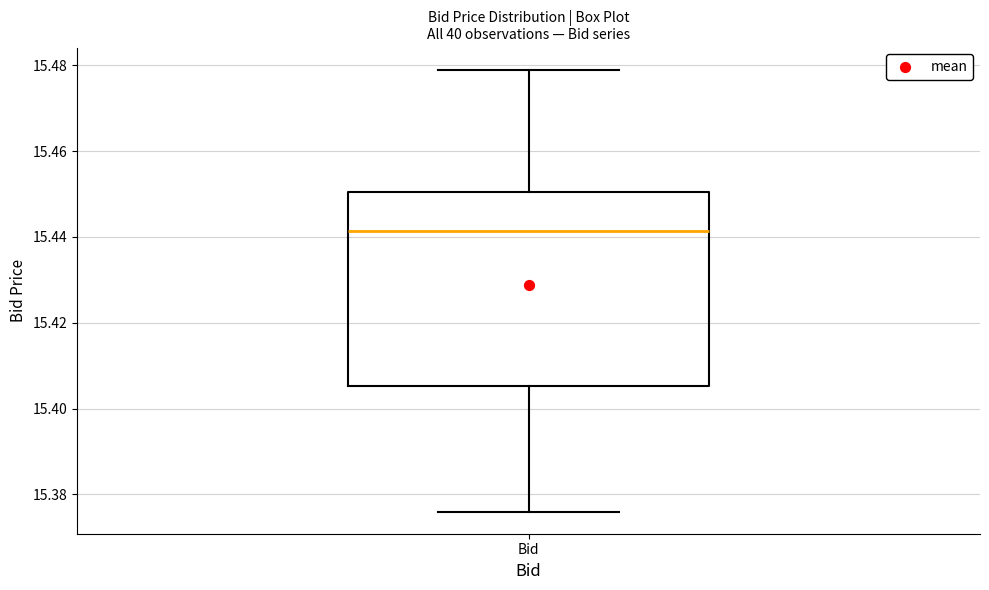

Where does the upper whisker of the box for Bid end on the y-axis? The values are not printed on the chart, so give them approximately, as read against the axis.

15.480